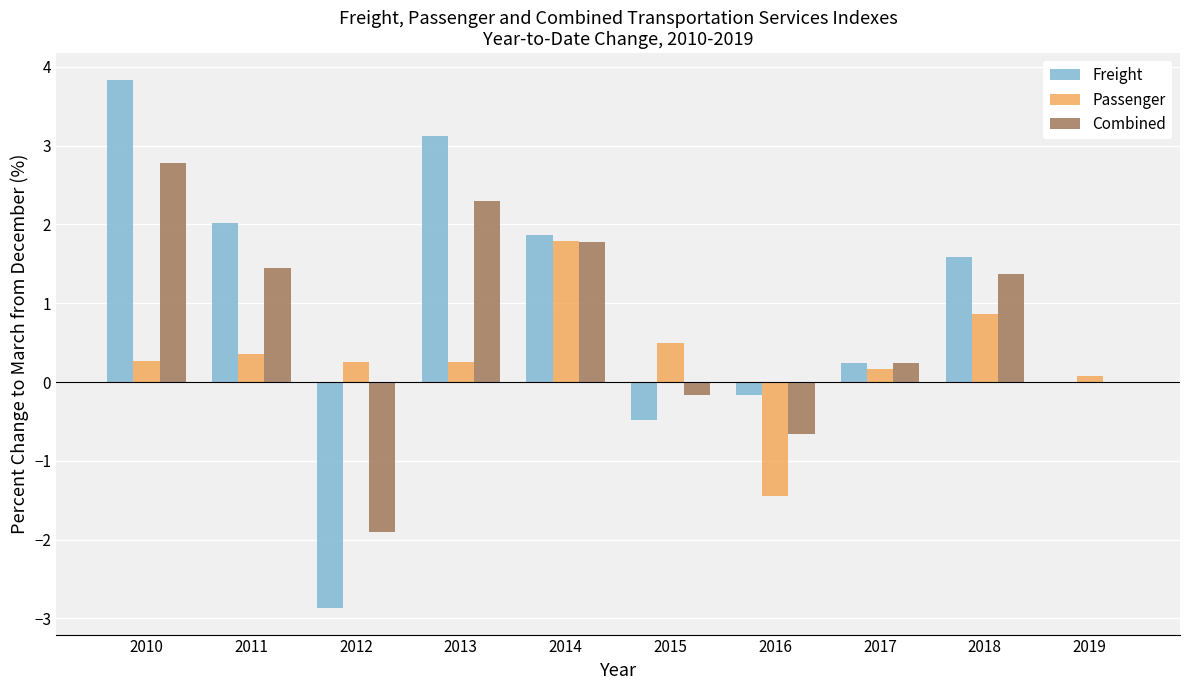

Are the bars horizontal?

No